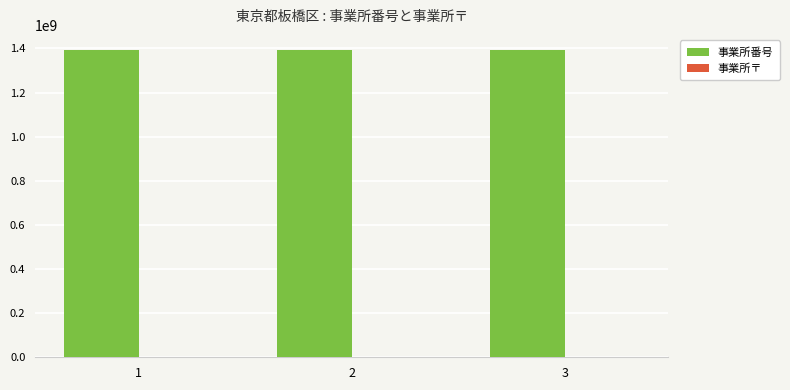

Which series has the largest total across all categories?

事業所番号